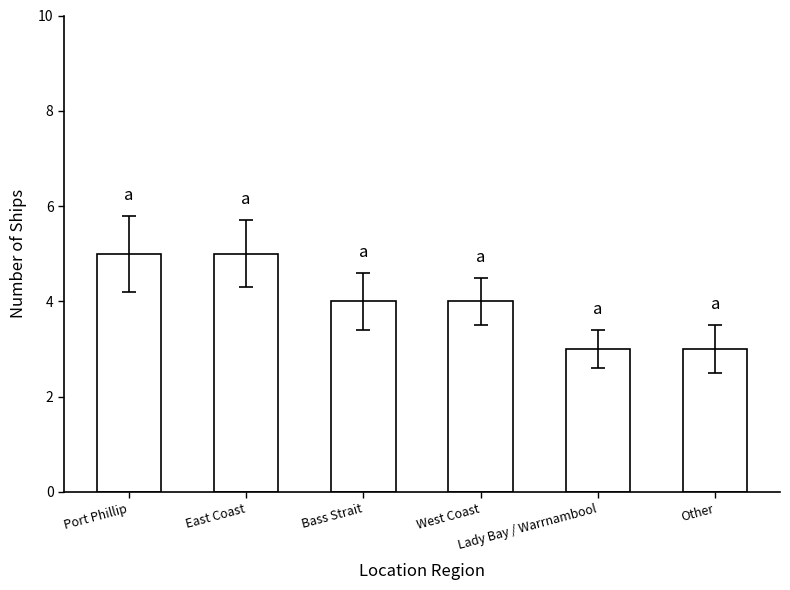

What is the change in value from West Coast to Other?

-1